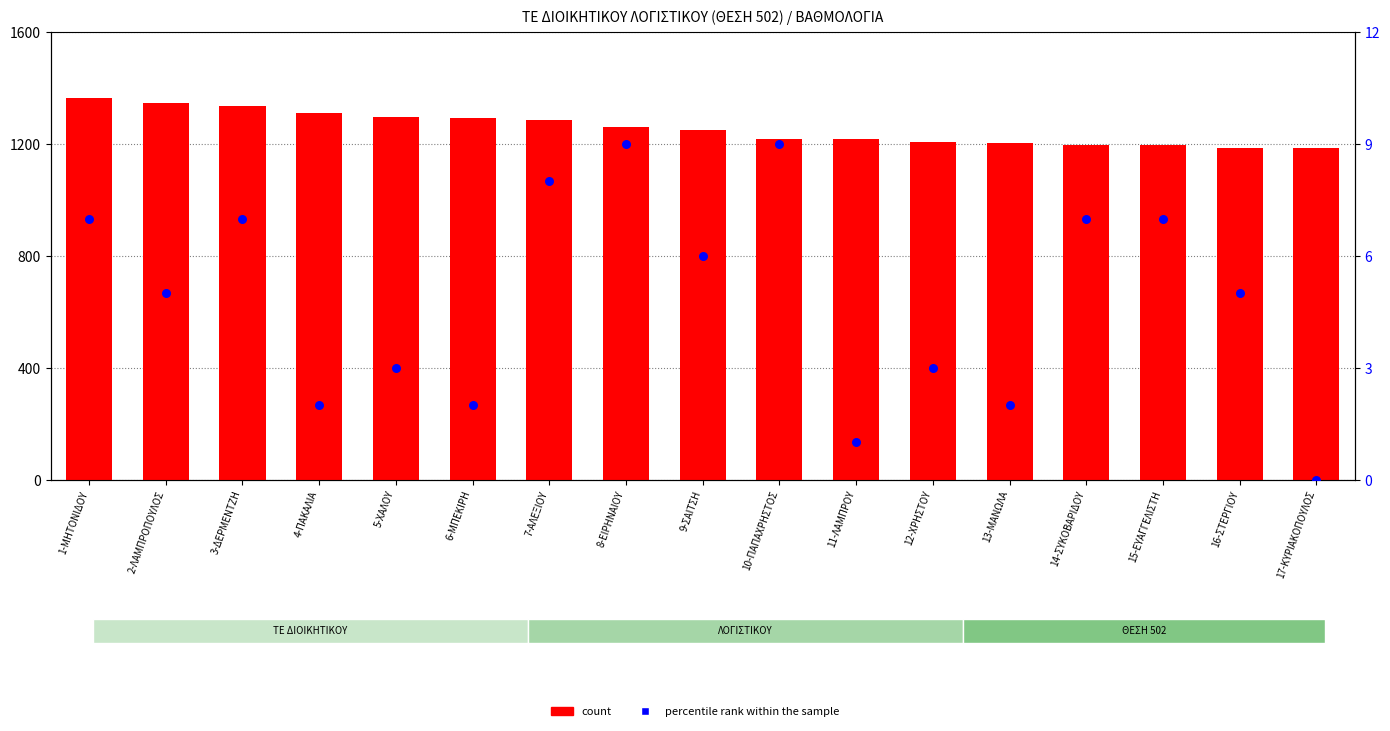

Which series contains the highest Y value?

count